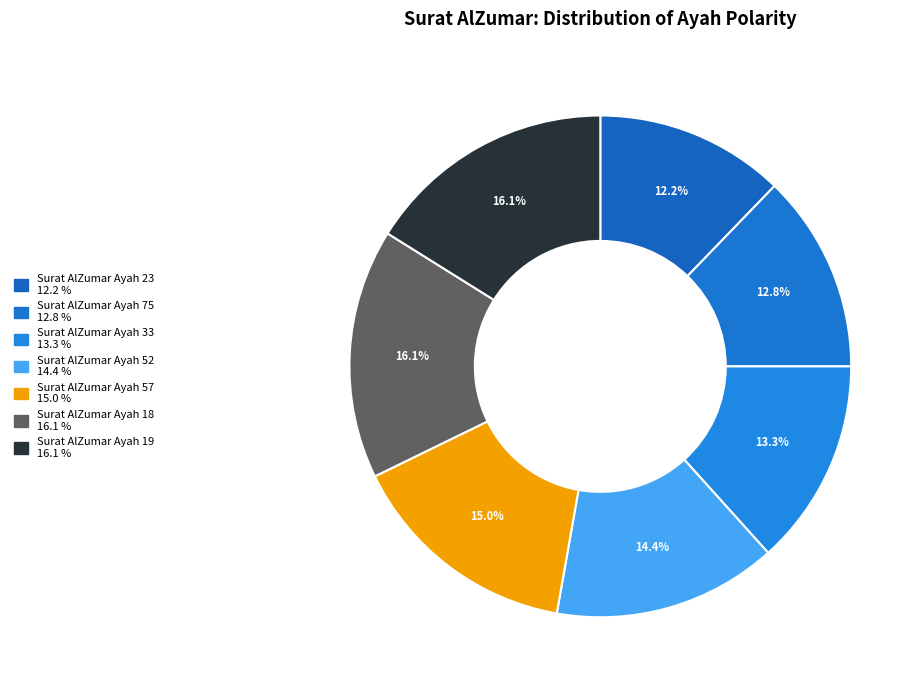

Does Surat AlZumar Ayah 23 represent more than half of the total?

No